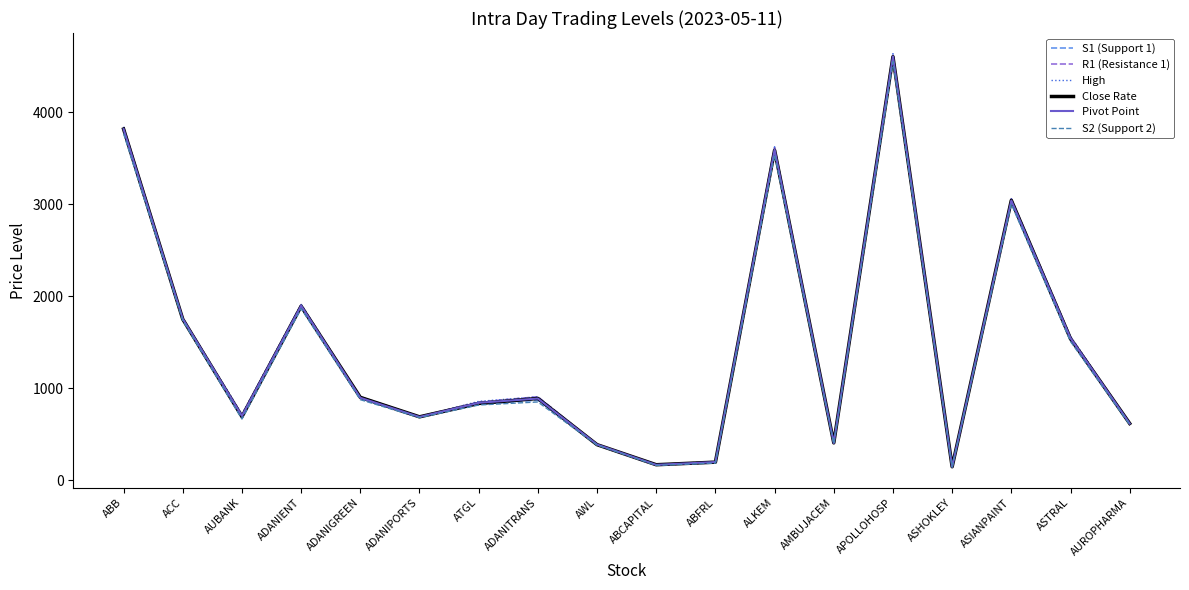

At which category is the sum across all series the highest?

APOLLOHOSP